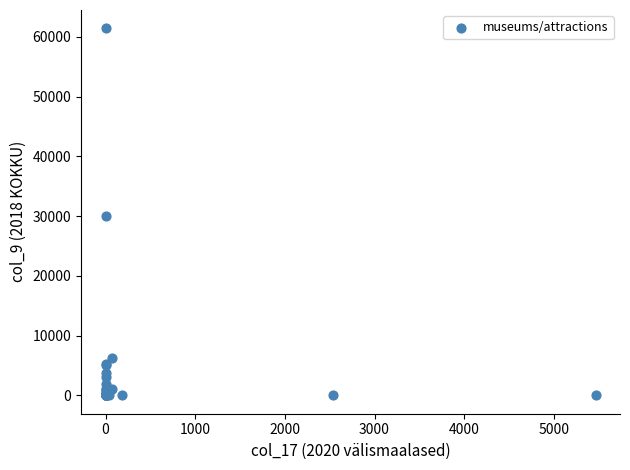

What Y value in the scatter plot is closest to 30720?

29950